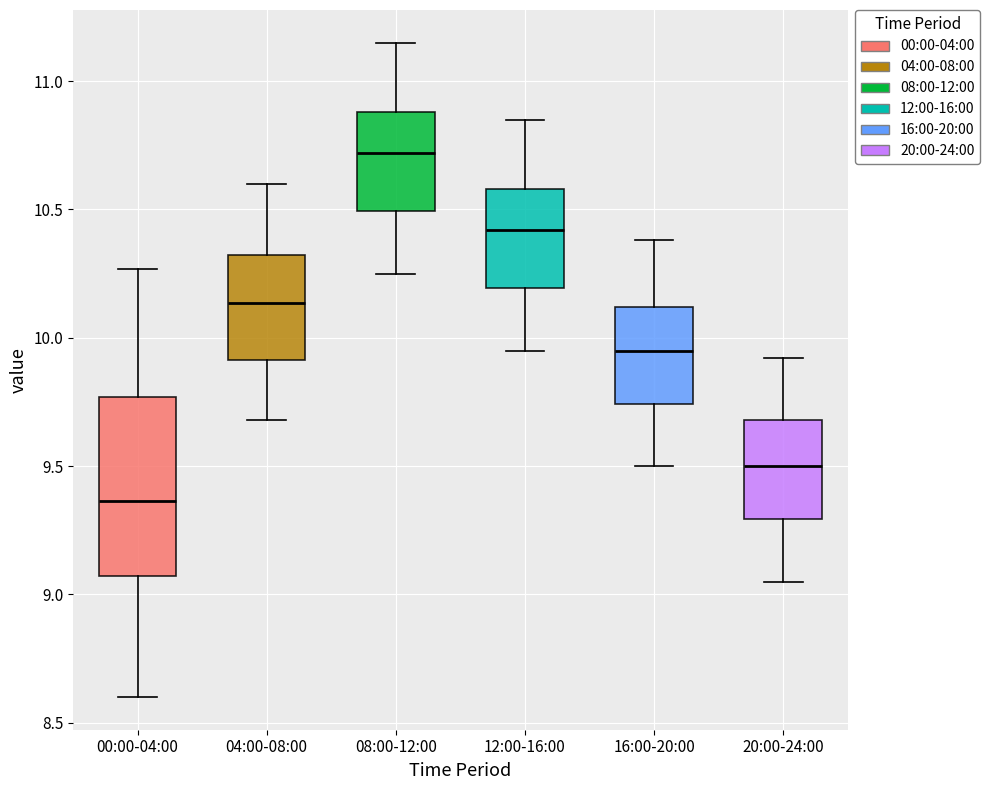

Where is the lower edge of the box for 16:00-20:00 on the y-axis? The values are not printed on the chart, so give them approximately, as read against the axis.

9.75